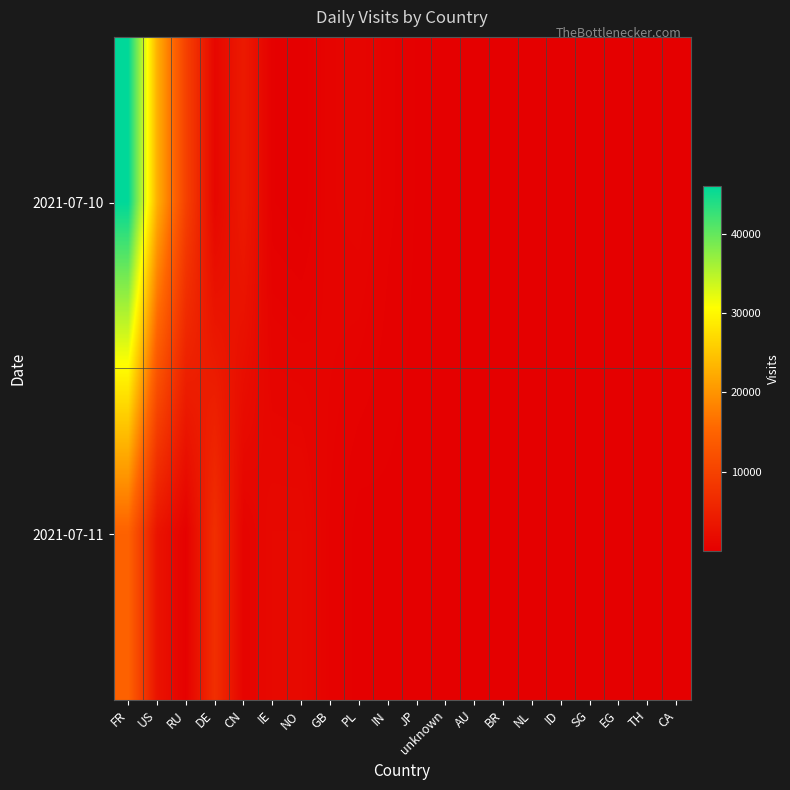

Reading left to right, list all the values displayed in this chart.

2021-07-10: FR=46088	US=22850	RU=9836	DE=1143	CN=3980	IE=196	NO=18	GB=781	PL=944	IN=426	JP=162	unknown=169	AU=93	BR=108	NL=99	ID=110	SG=76	EG=124	TH=84	CA=74
2021-07-11: FR=14733	US=2998	RU=260	DE=7064	CN=644	IE=1453	NO=1450	GB=508	PL=68	IN=116	JP=98	unknown=87	AU=81	BR=60	NL=44	ID=22	SG=56	EG=3	TH=35	CA=43